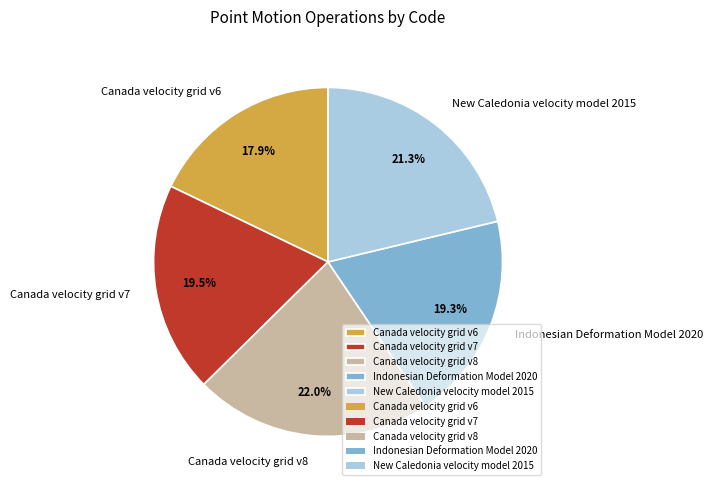

Between Indonesian Deformation Model 2020 and Canada velocity grid v6, which is larger?

Indonesian Deformation Model 2020